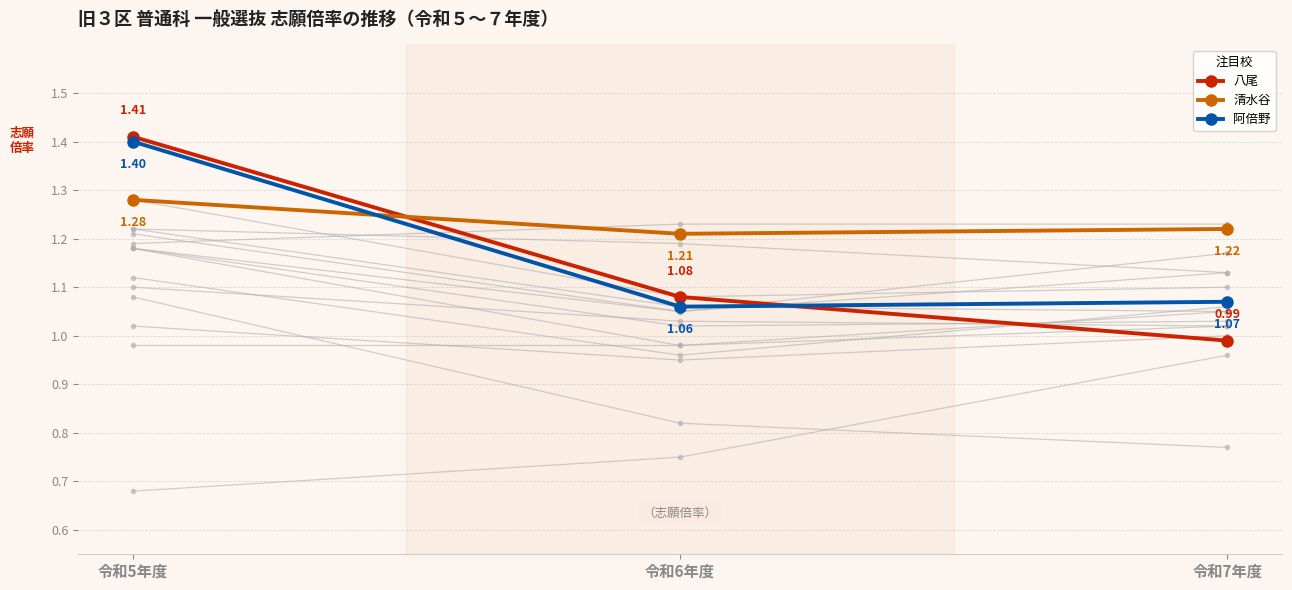

What is the difference between the highest and lowest values at 令和6年度?

0.1